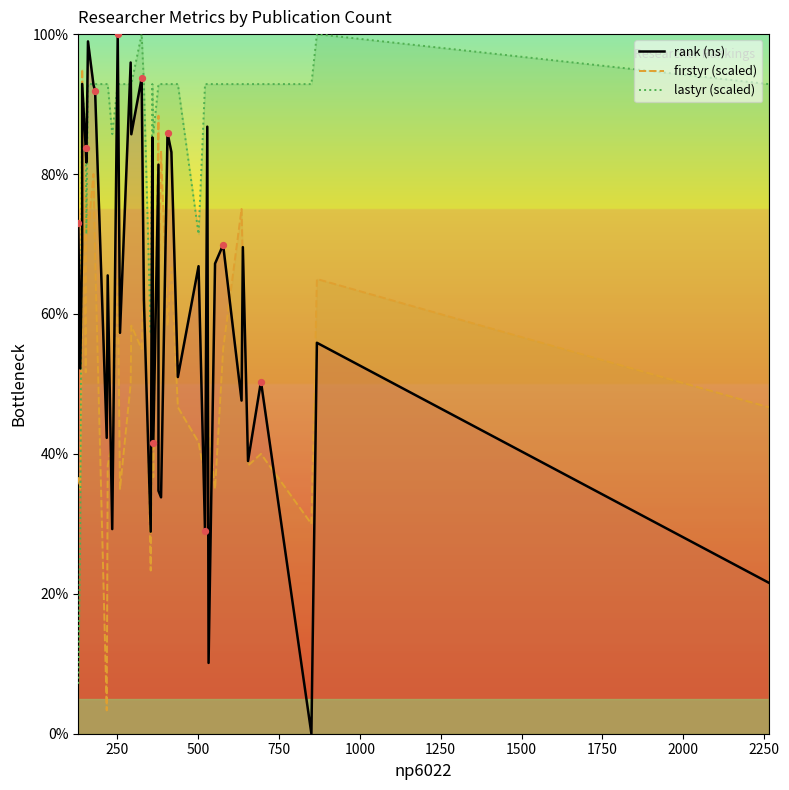

What are all the series names shown in the legend?

rank (ns), firstyr (scaled), lastyr (scaled)